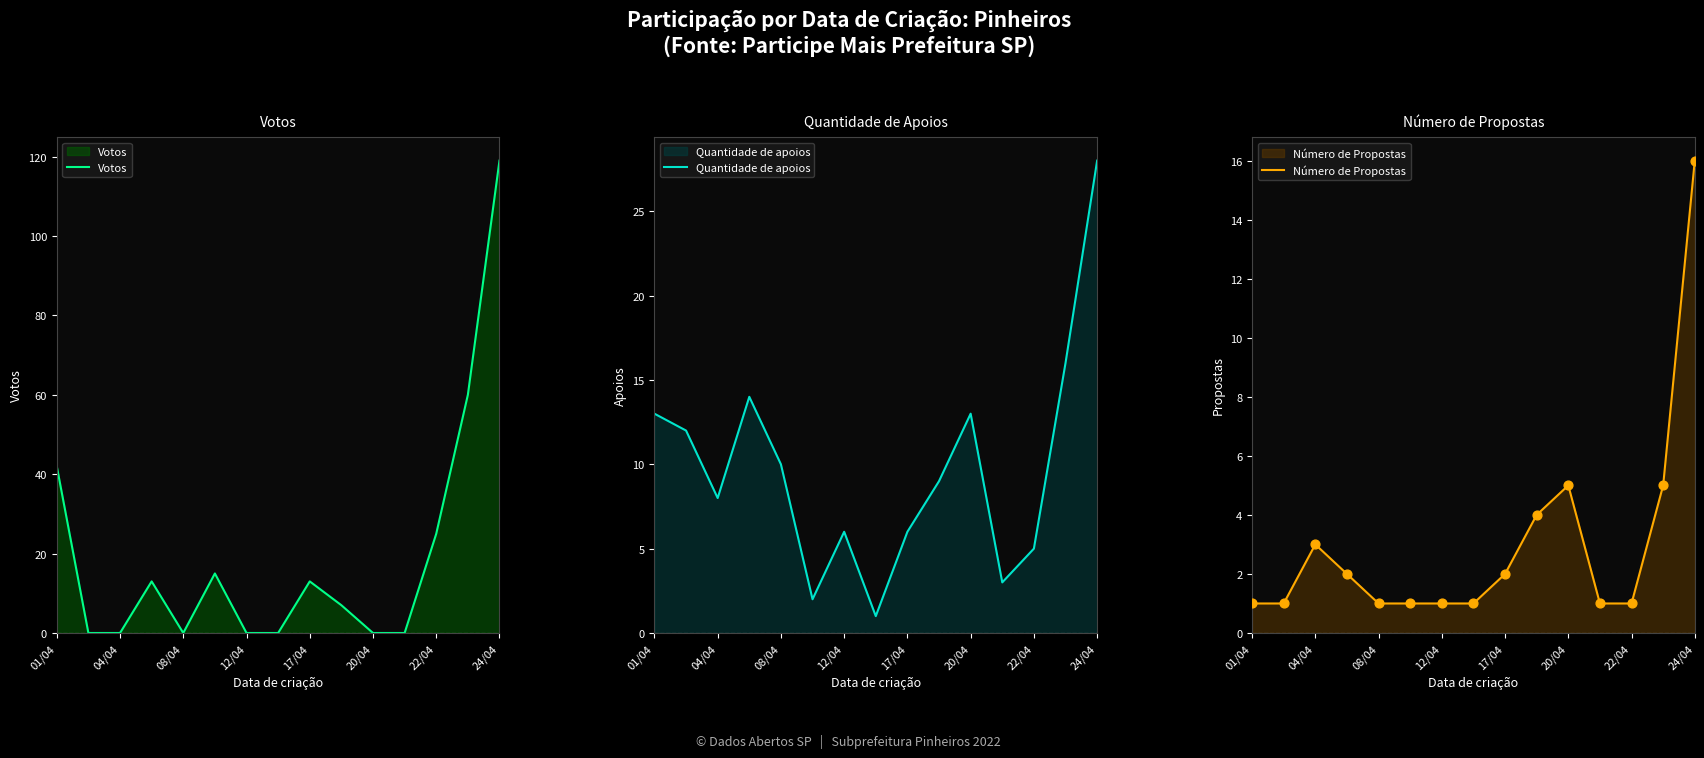

Is it true that Votos equals -48 at 08/04?

False